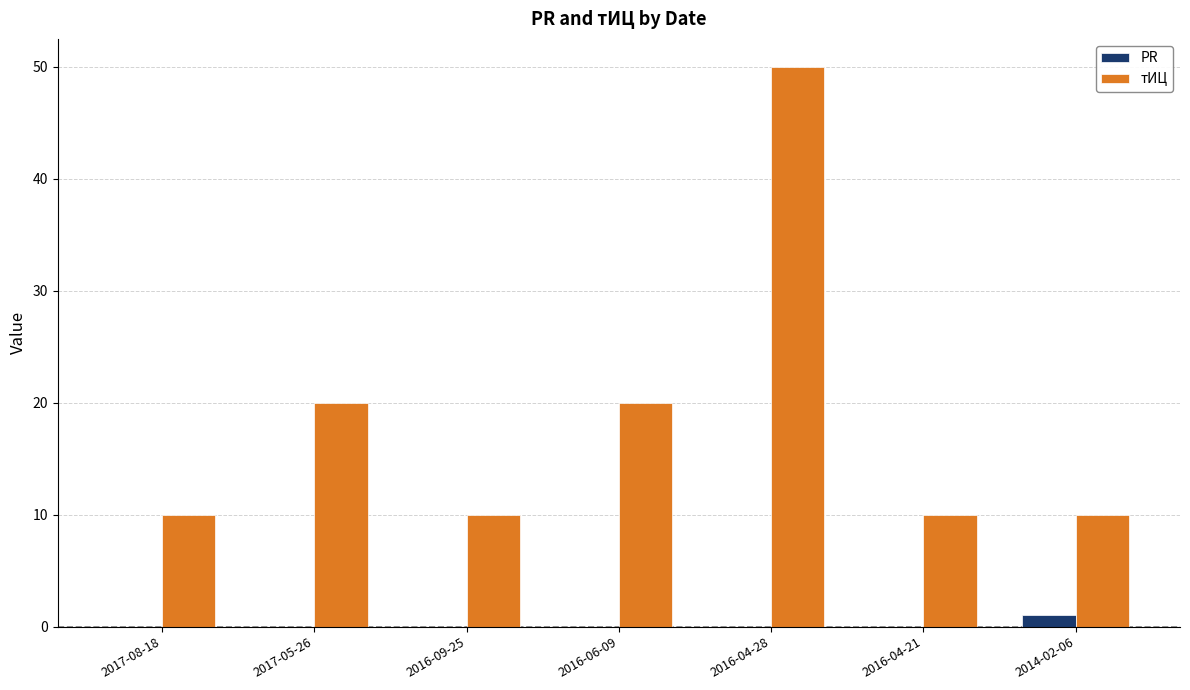

True or false: тИЦ has a value of 9 at 2017-05-26.

False